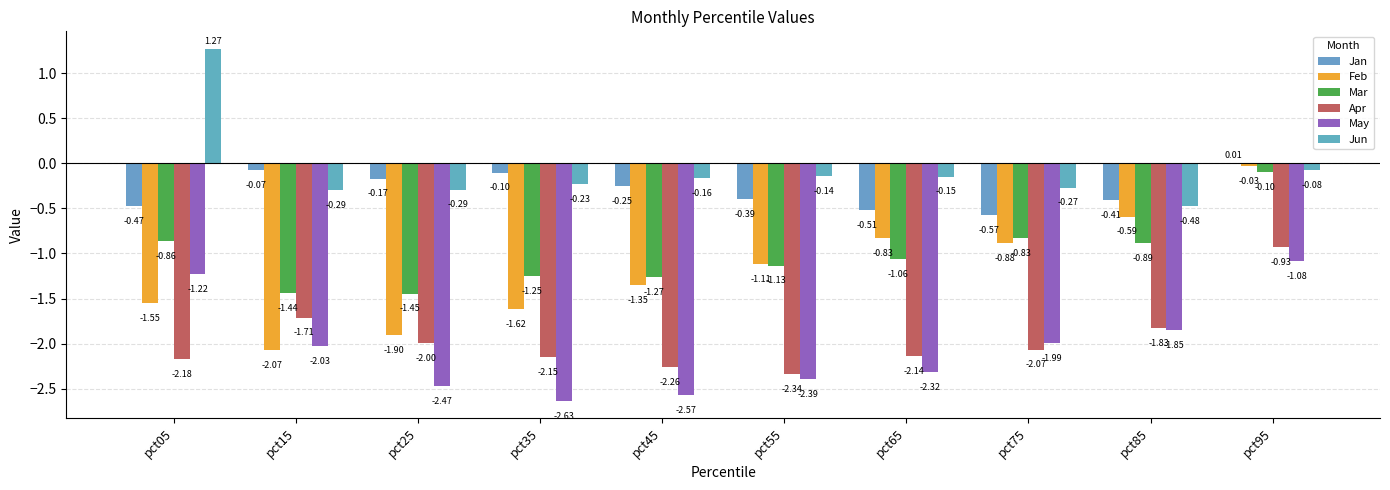

What is the value of the Feb bar at the 6th from the left?

-1.1